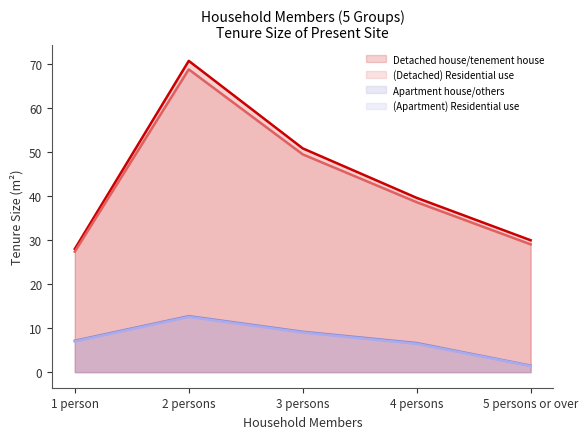

Which series has the largest total across all categories?

Detached house/tenement house